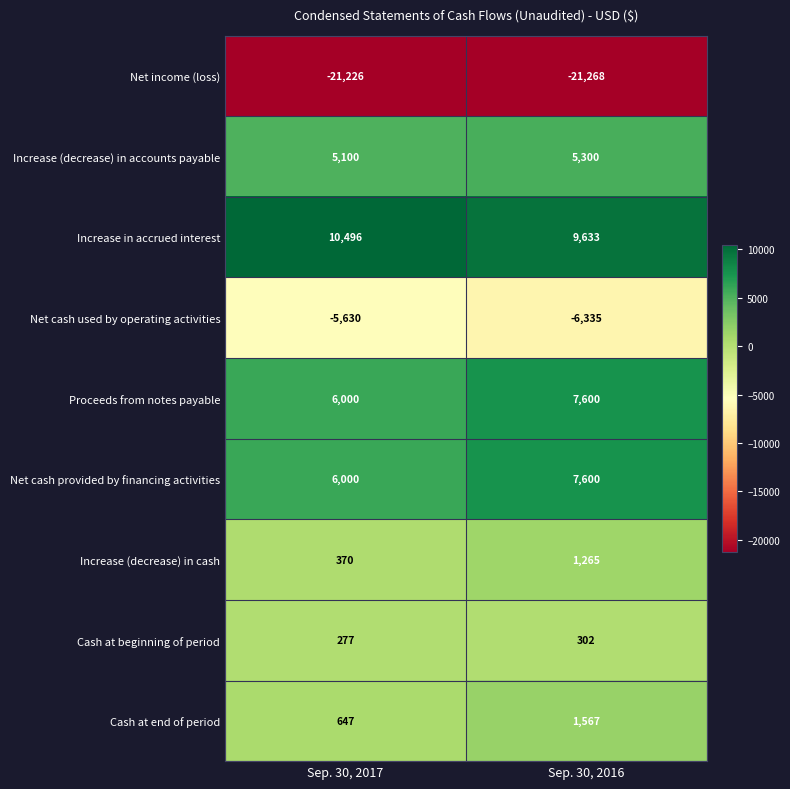

The value of Increase (decrease) in cash at Sep. 30, 2016 is 2246. True or false?

False